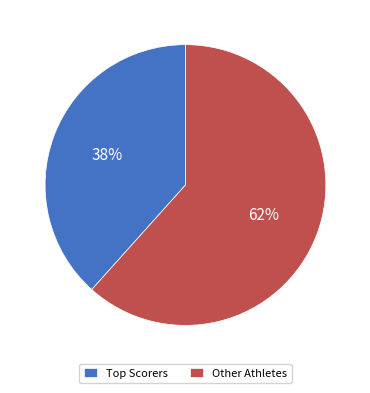

To the nearest percent, what percentage of the pie is Other Athletes?

62%